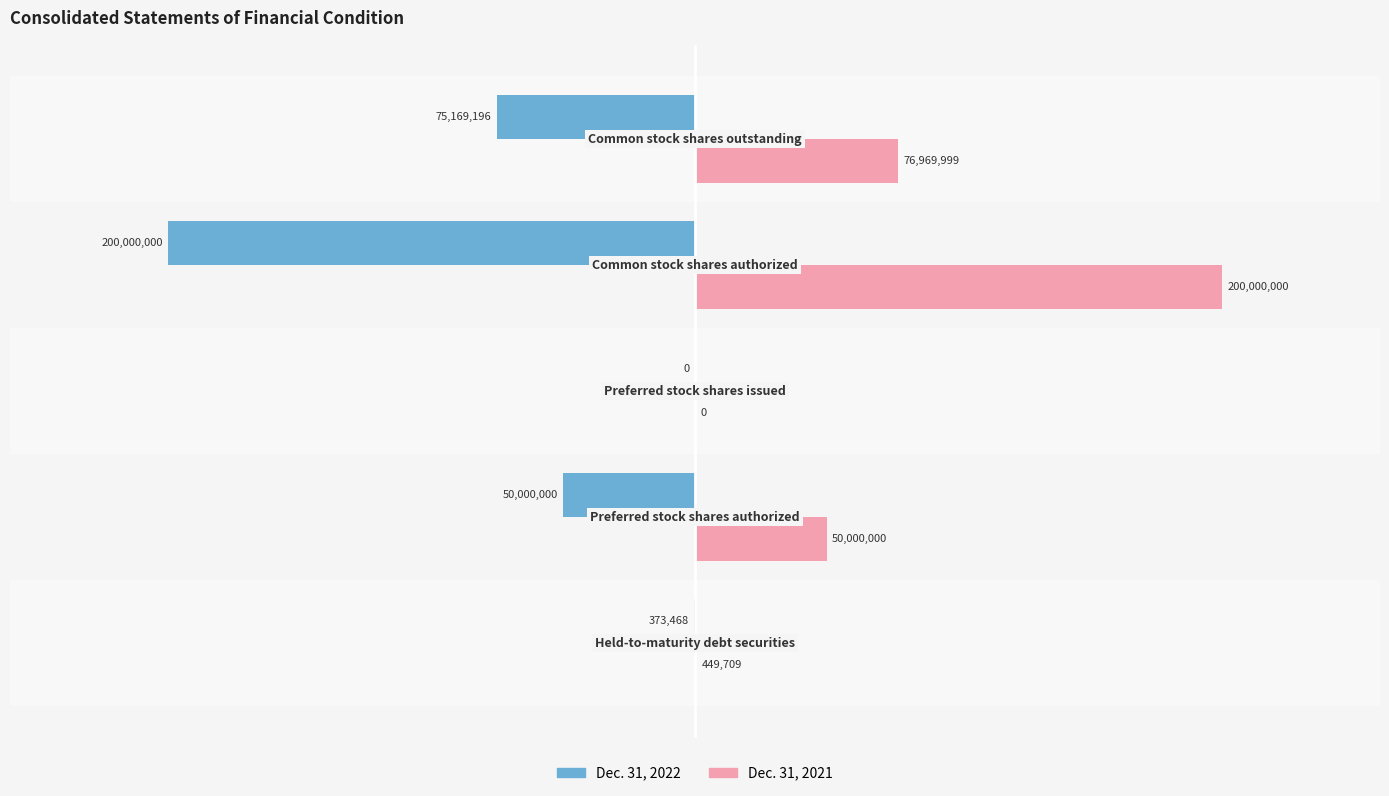

What are all the series names shown in the legend?

Dec. 31, 2022, Dec. 31, 2021